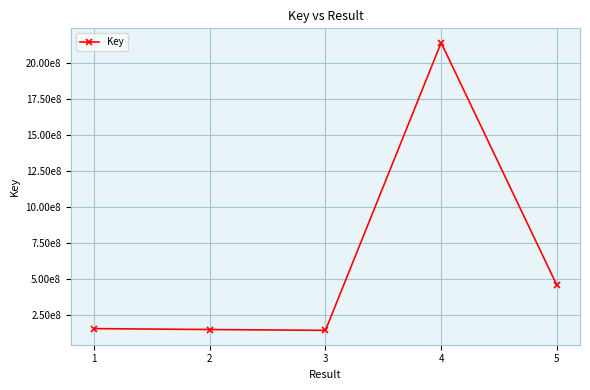

How many points are lower than both their immediate neighbors (excluding endpoints)?

1